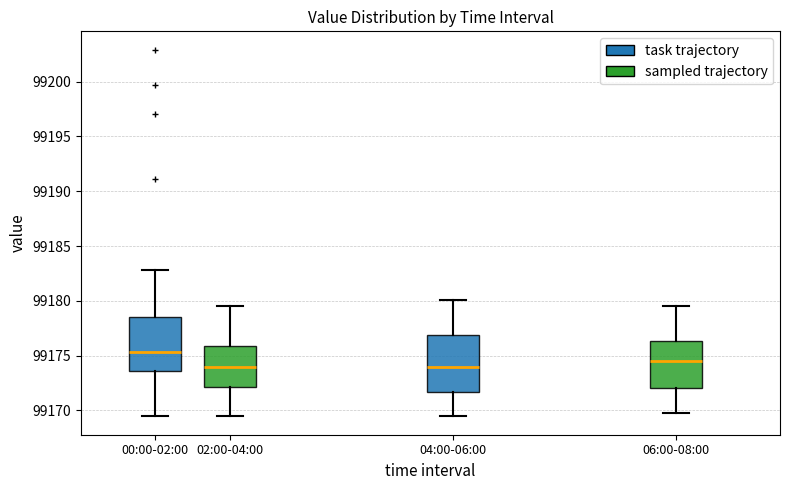

Where does the lower whisker of the box for 06:00-08:00 end on the y-axis? The values are not printed on the chart, so give them approximately, as read against the axis.

99170.0